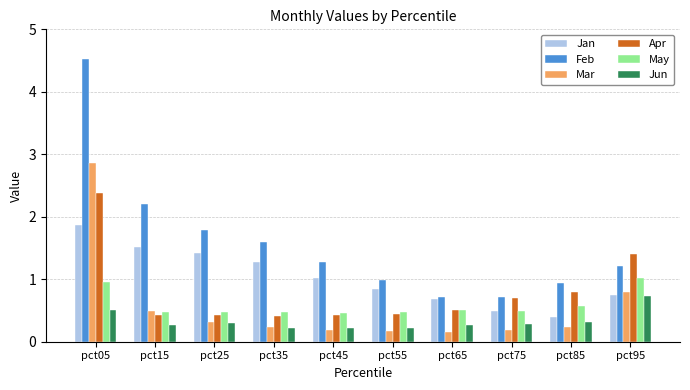

Reading left to right, extract all data points from this chart.

Jan: pct05=1.9	pct15=1.5	pct25=1.4	pct35=1.3	pct45=1.0	pct55=0.8	pct65=0.7	pct75=0.5	pct85=0.4	pct95=0.7
Feb: pct05=4.5	pct15=2.2	pct25=1.8	pct35=1.6	pct45=1.3	pct55=1.0	pct65=0.7	pct75=0.7	pct85=0.9	pct95=1.2
Mar: pct05=2.9	pct15=0.5	pct25=0.3	pct35=0.2	pct45=0.2	pct55=0.2	pct65=0.2	pct75=0.2	pct85=0.2	pct95=0.8
Apr: pct05=2.4	pct15=0.4	pct25=0.4	pct35=0.4	pct45=0.4	pct55=0.4	pct65=0.5	pct75=0.7	pct85=0.8	pct95=1.4
May: pct05=1.0	pct15=0.5	pct25=0.5	pct35=0.5	pct45=0.5	pct55=0.5	pct65=0.5	pct75=0.5	pct85=0.6	pct95=1.0
Jun: pct05=0.5	pct15=0.3	pct25=0.3	pct35=0.2	pct45=0.2	pct55=0.2	pct65=0.3	pct75=0.3	pct85=0.3	pct95=0.7